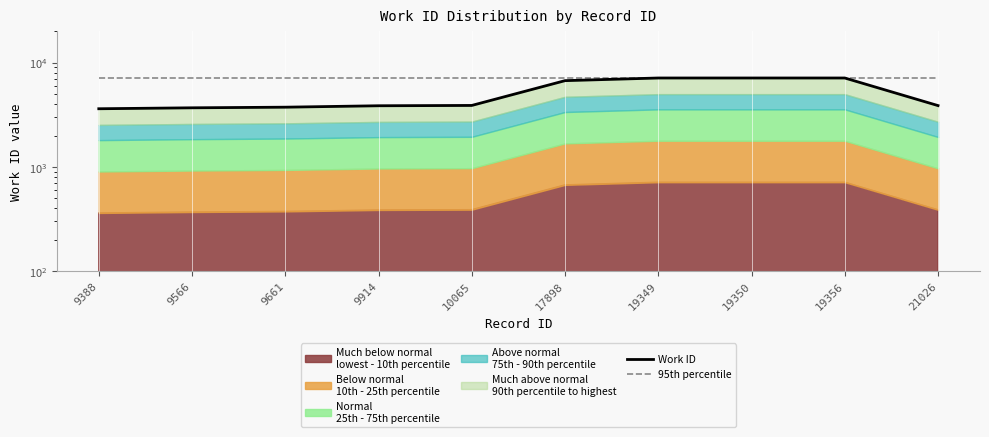

Reading left to right, transcribe all the data shown in this chart.

Work ID: 3615	3691	3742	3862	3889	6726	7132	7132	7132	3876
95th percentile: 7132	7132	7132	7132	7132	7132	7132	7132	7132	7132